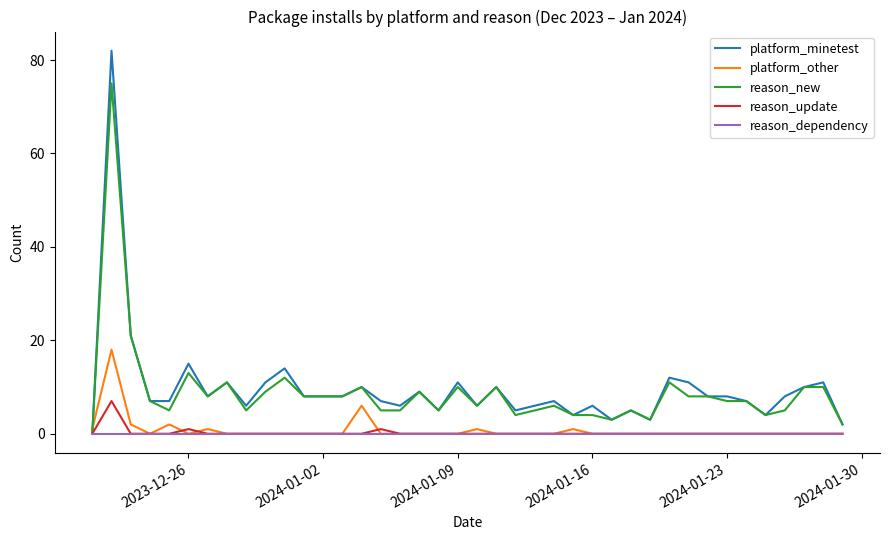

How many intersections are there between platform_other and platform_minetest?

1